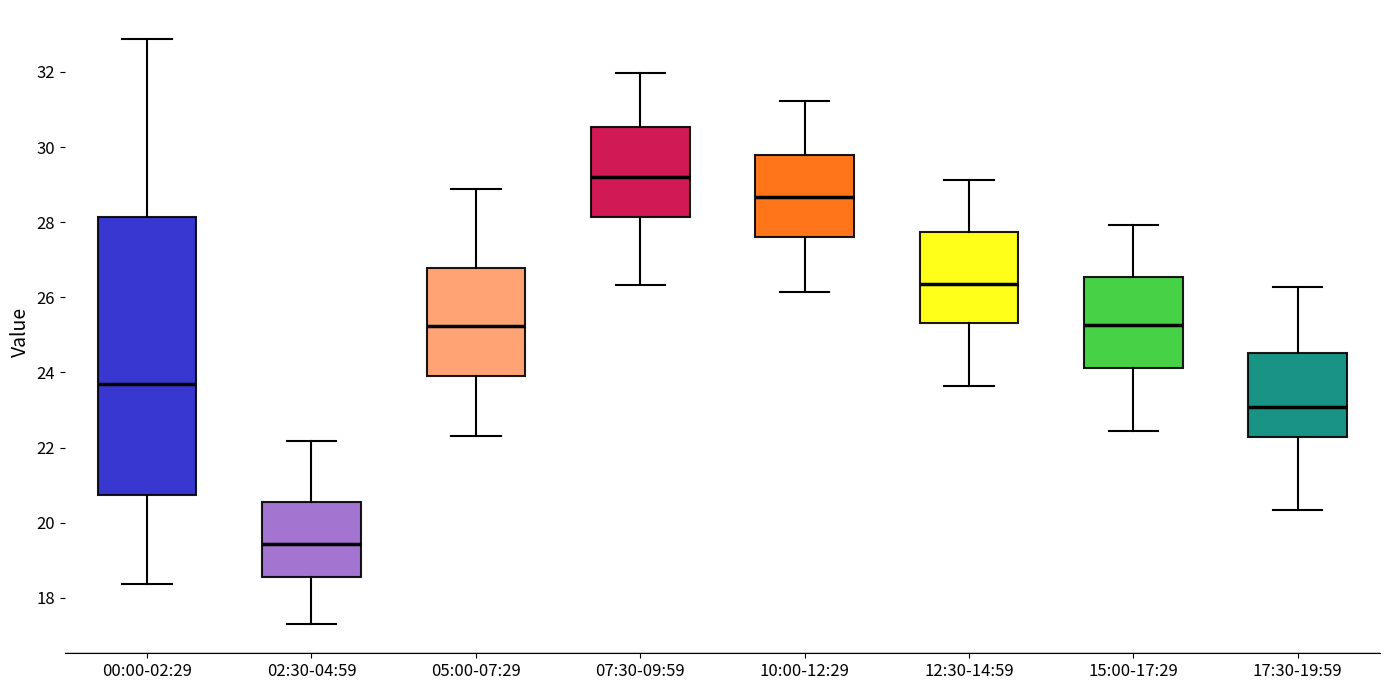

Reading left to right, read every box against the y-axis: the position of its median line, the range the box covers, and the ends of its whiskers. The values are not printed on the chart, so give them approximately, as read against the axis.

00:00-02:29: median 23.6, box 20.8 to 28.2, whiskers 18.4 to 32.8
02:30-04:59: median 19.4, box 18.6 to 20.6, whiskers 17.4 to 22.2
05:00-07:29: median 25.2, box 23.8 to 26.8, whiskers 22.4 to 28.8
07:30-09:59: median 29.2, box 28.2 to 30.6, whiskers 26.4 to 32.0
10:00-12:29: median 28.6, box 27.6 to 29.8, whiskers 26.2 to 31.2
12:30-14:59: median 26.4, box 25.4 to 27.8, whiskers 23.6 to 29.2
15:00-17:29: median 25.2, box 24.2 to 26.6, whiskers 22.4 to 28.0
17:30-19:59: median 23.0, box 22.2 to 24.6, whiskers 20.4 to 26.2